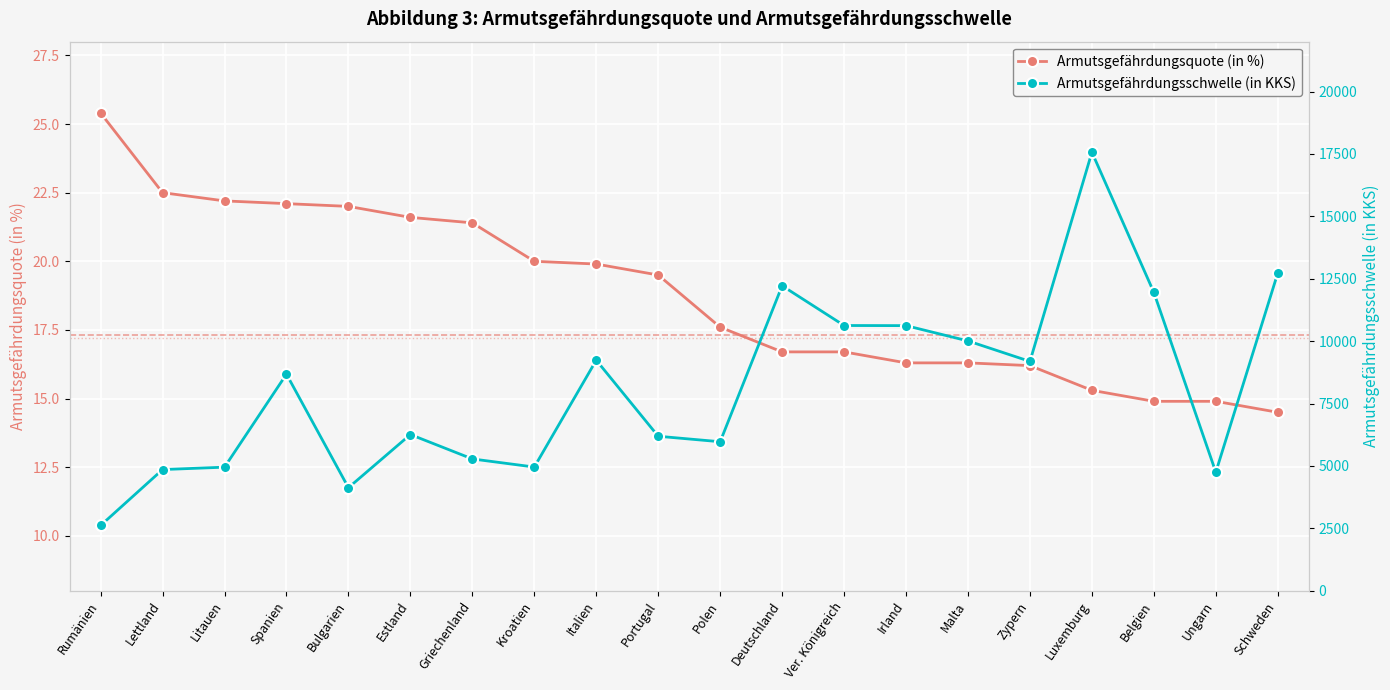

What are all the series names shown in the legend?

Armutsgefährdungsquote (in %), Armutsgefährdungsschwelle (in KKS)